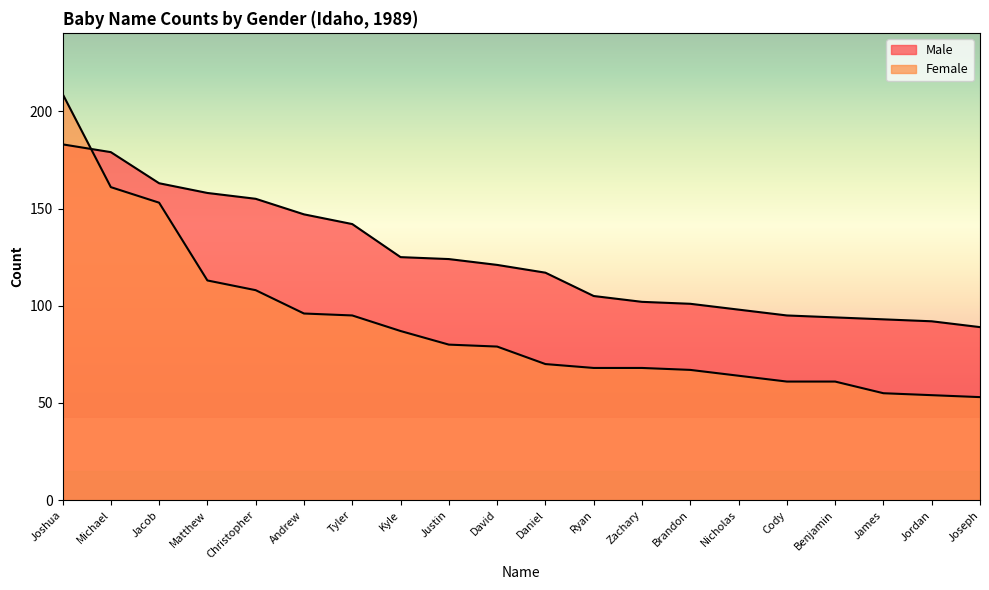

How many lines are shown in the chart?

2